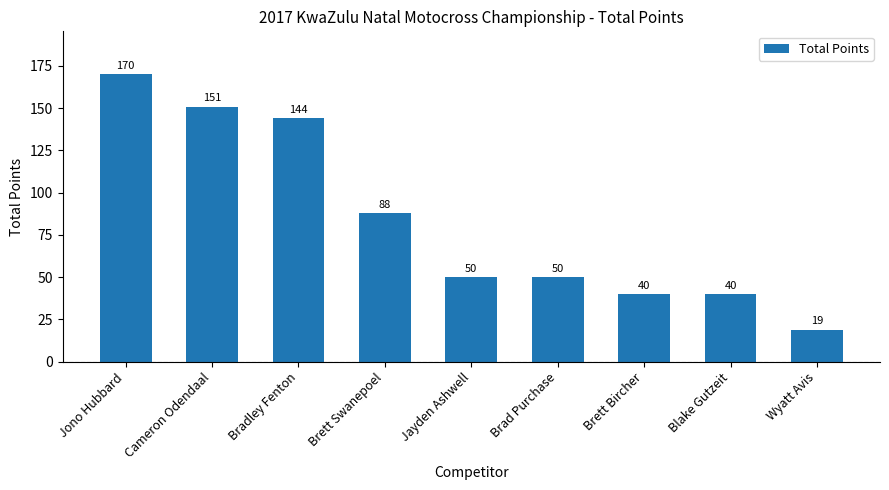

What is the greatest value displayed?

170